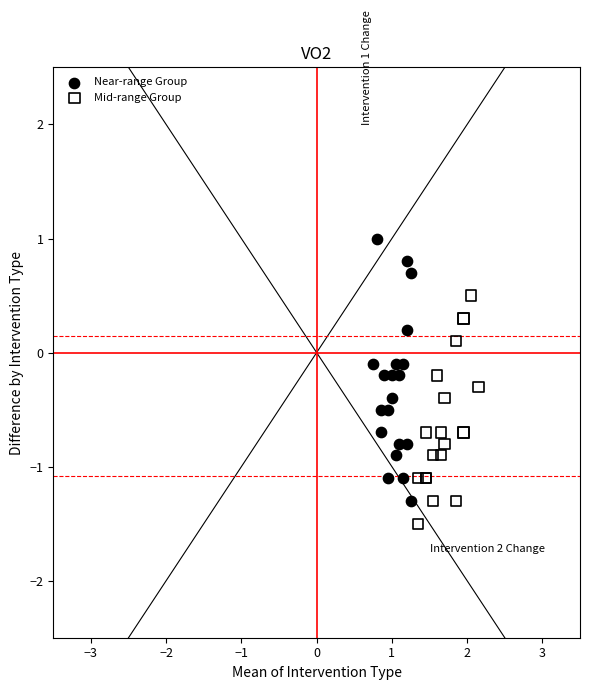

Which series contains the highest Y value?

Near-range Group